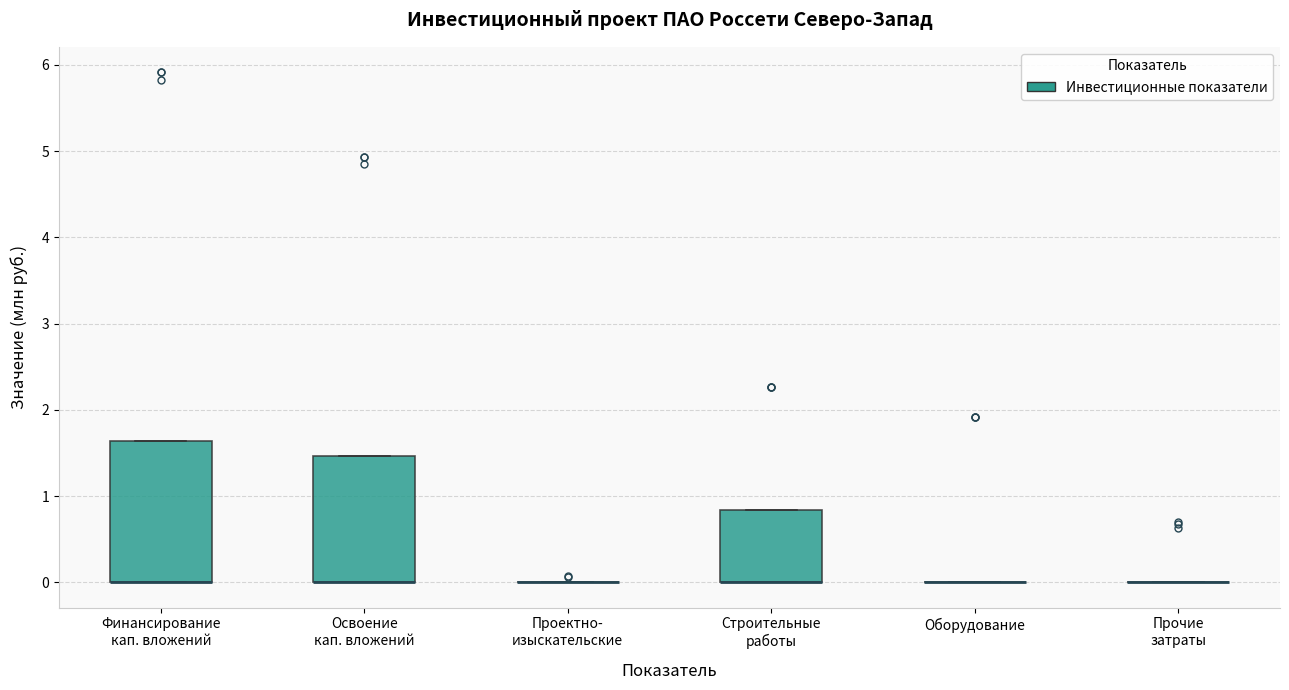

Reading left to right, transcribe this box plot: for each box, give where its median line is, the range the box spans, and where its two whiskers end, as read against the y-axis. The values are not printed on the chart, so give them approximately, as read against the axis.

Финансирование кап. вложений: median 0.0 (drawn on the box's lower edge), box 0.0 to 1.6, whiskers 0.0 to 1.6
Освоение кап. вложений: median 0.0 (drawn on the box's lower edge), box 0.0 to 1.5, whiskers 0.0 to 1.5
Проектно- изыскательские: box collapsed to a line at 0.0, whiskers 0.0 to 0.0
Строительные работы: median 0.0 (drawn on the box's lower edge), box 0.0 to 0.8, whiskers 0.0 to 0.8
Оборудование: box collapsed to a line at 0.0, whiskers 0.0 to 0.0
Прочие затраты: box collapsed to a line at 0.0, whiskers 0.0 to 0.0